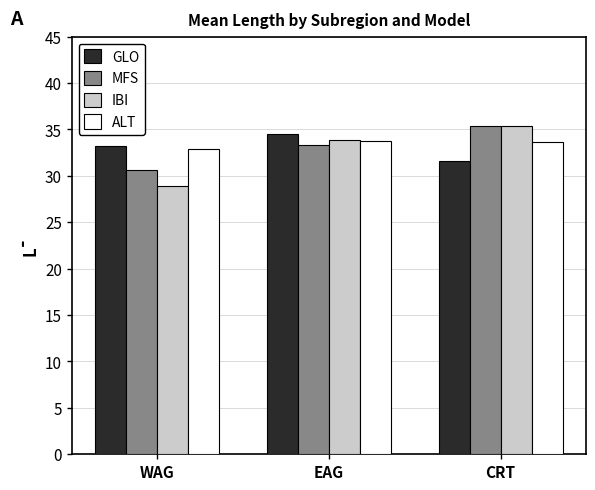

What is the smallest value displayed?

28.9